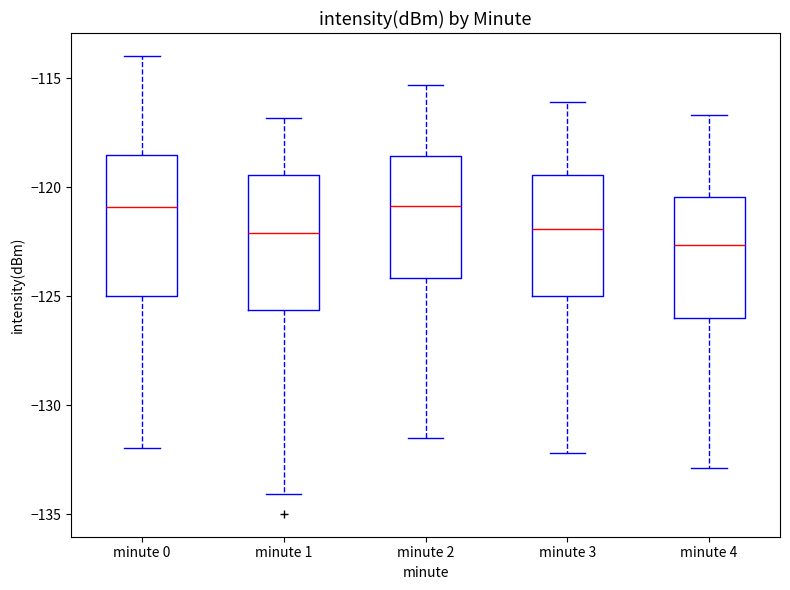

Where is the lower edge of the box for minute 1 on the y-axis? The values are not printed on the chart, so give them approximately, as read against the axis.

-125.5